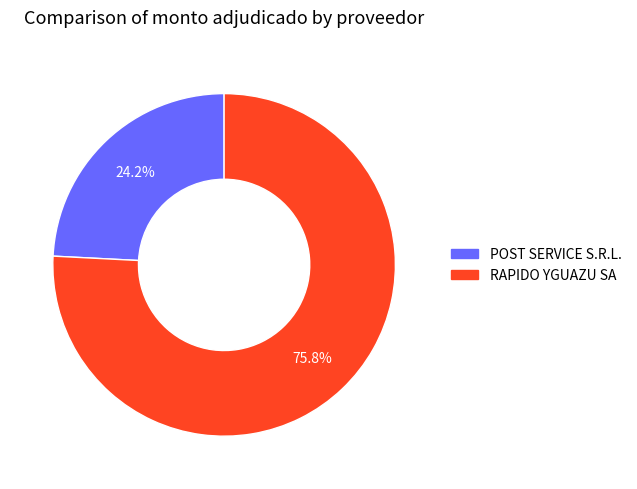

To the nearest percent, what portion does RAPIDO YGUAZU SA represent?

76%